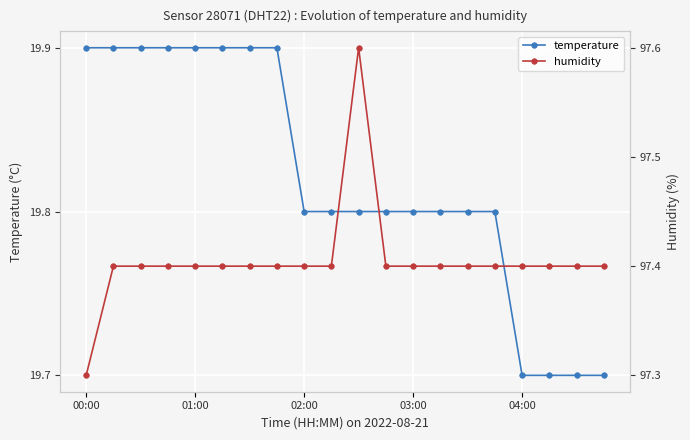

Does the chart display data point markers on the line(s)?

Yes